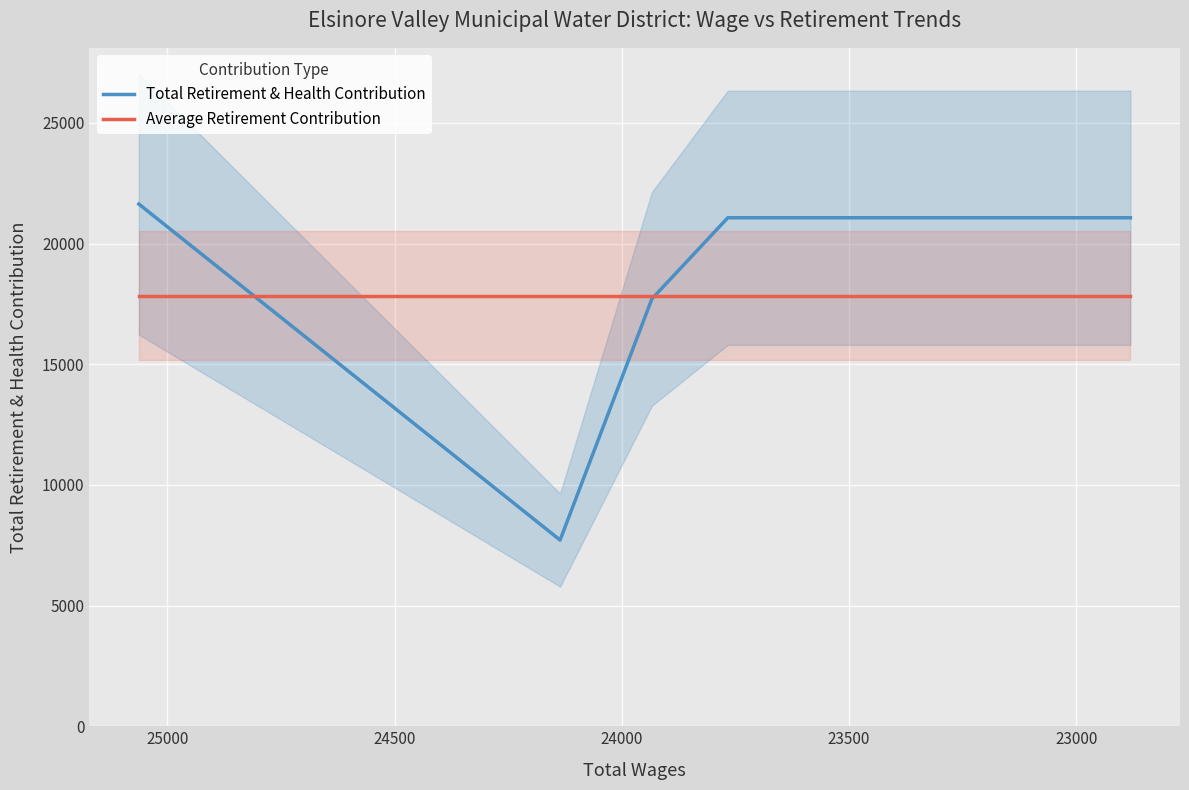

Is it true that Average Retirement Contribution equals 25849.5 at 24500?

False